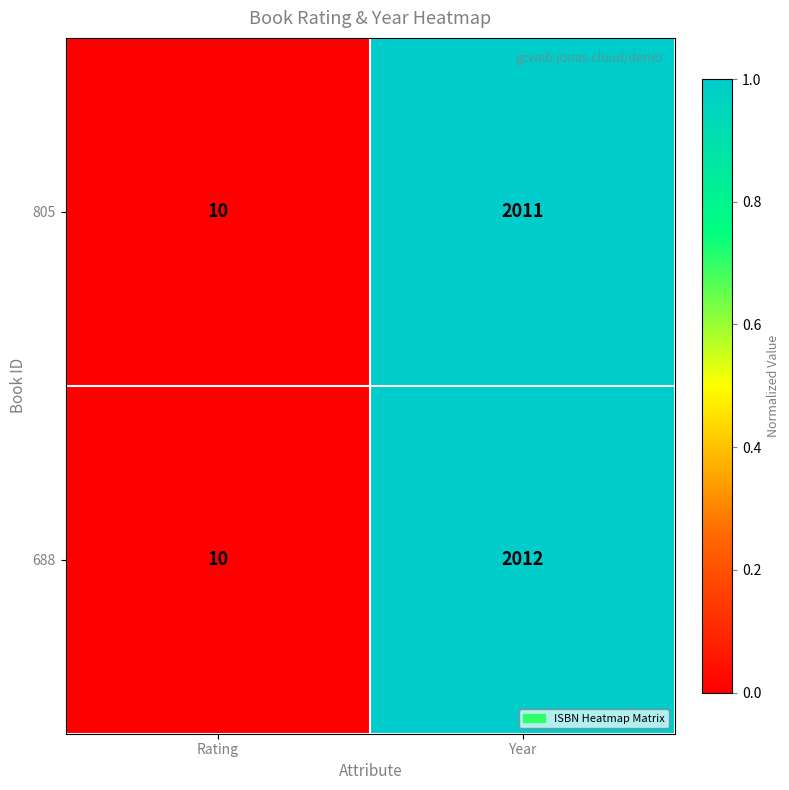

Reading left to right, list all the values displayed in this chart.

805: 10	2011
688: 10	2012